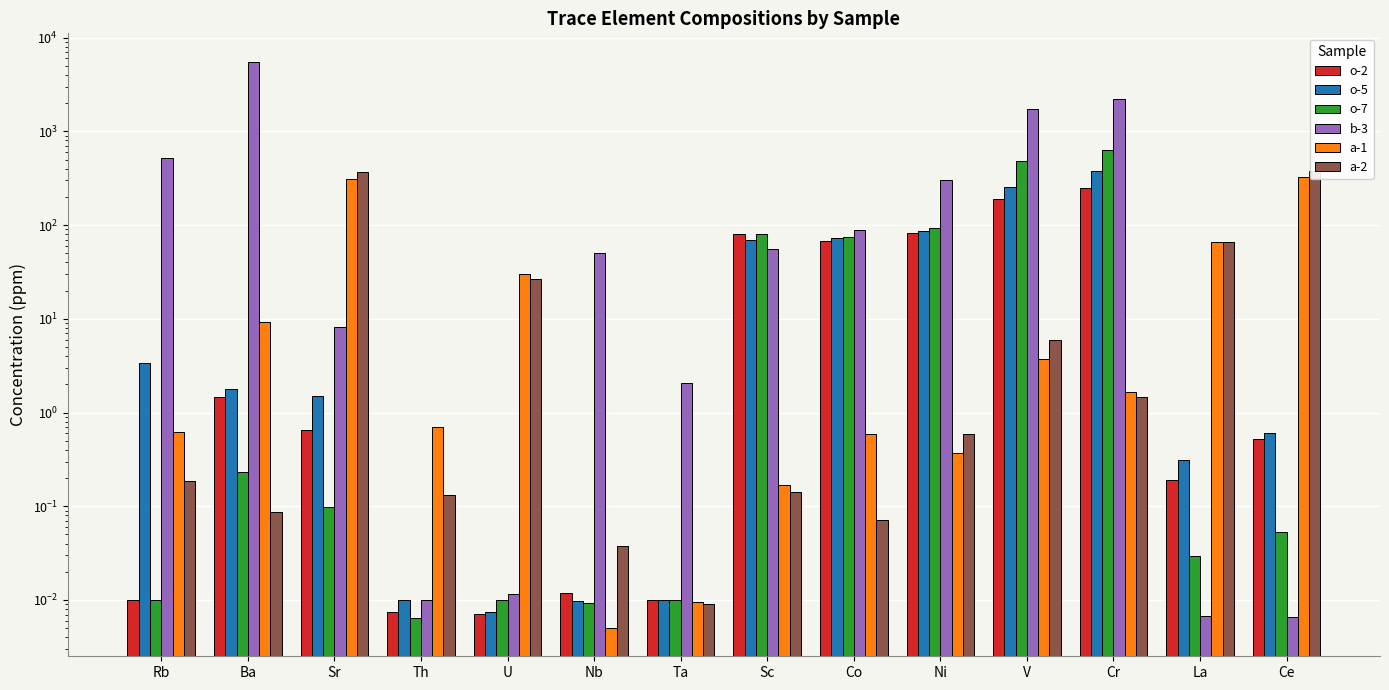

What is the spread (max minus min) of values at Nb?

50.0